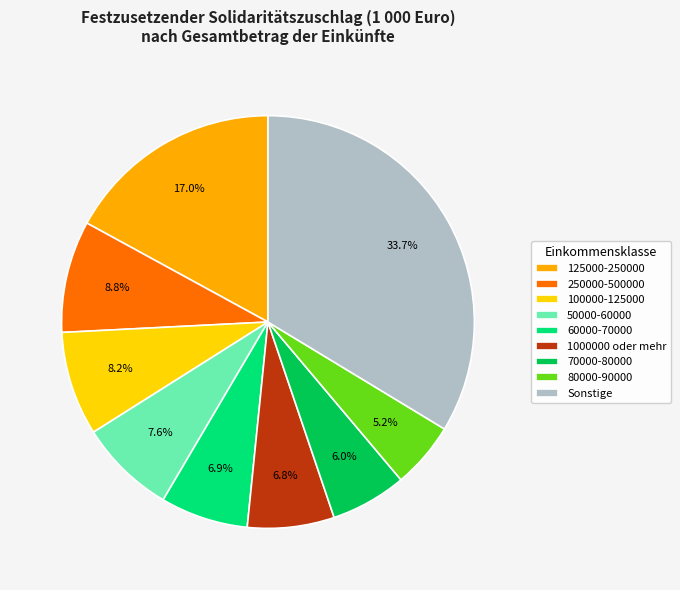

Count the number of slices in the pie.

9